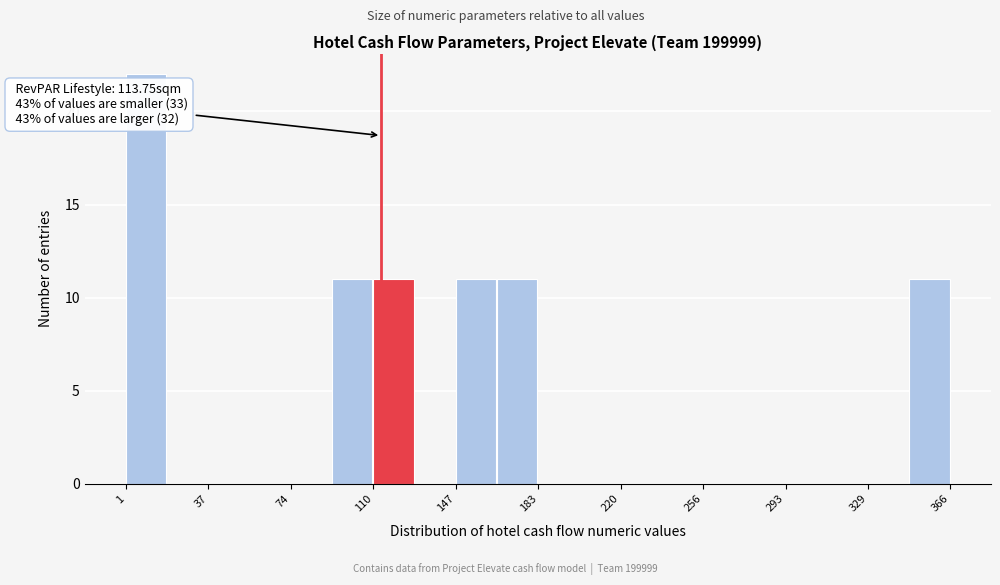

Read against the x-axis, roughly where is the centre of the tallest bar?

10